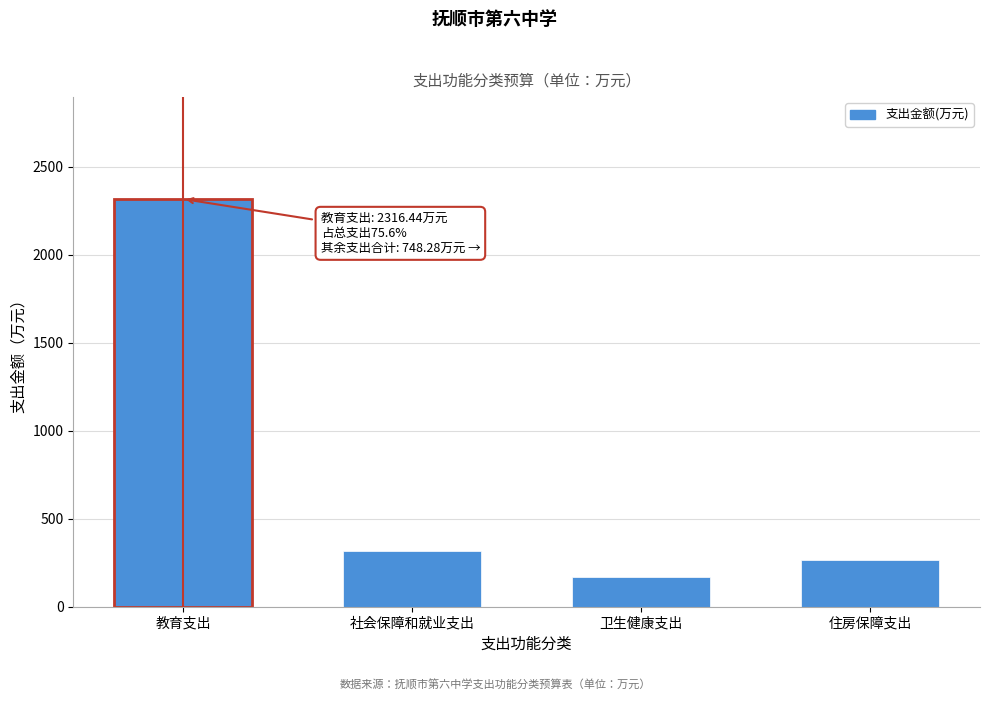

Reading left to right, extract all data points from this chart.

教育支出=2316.4	社会保障和就业支出=313.9	卫生健康支出=169.4	住房保障支出=265.0